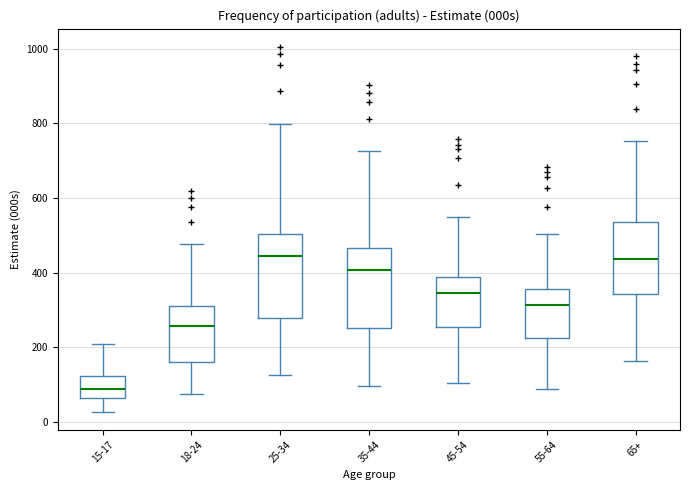

Where does the lower whisker of the box for 45-54 end on the y-axis? The values are not printed on the chart, so give them approximately, as read against the axis.

100